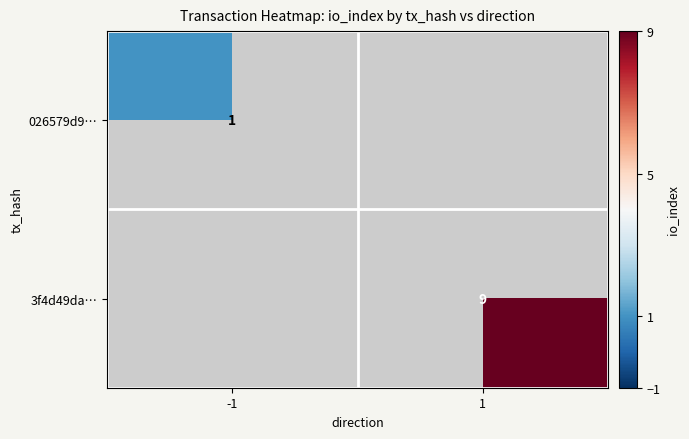

At which category does the chart reach its minimum across all series?

-1